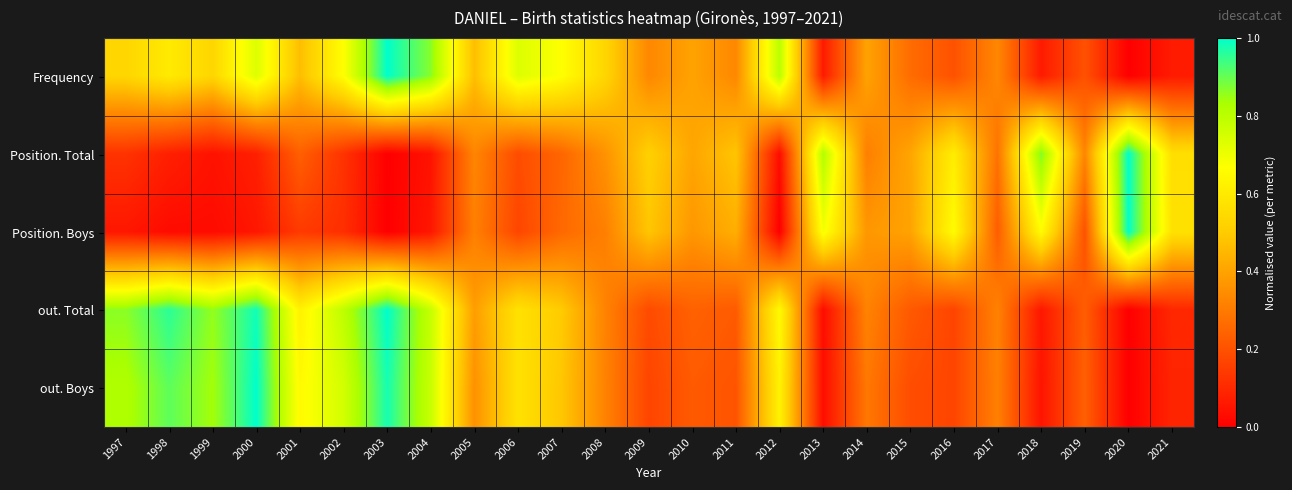

Reading left to right, extract all data points from this chart.

Frequency: 1997=0.5	1998=0.6	1999=0.5	2000=0.7	2001=0.5	2002=0.7	2003=1.0	2004=0.9	2005=0.5	2006=0.7	2007=0.7	2008=0.5	2009=0.3	2010=0.4	2011=0.3	2012=0.8	2013=0.1	2014=0.4	2015=0.3	2016=0.2	2017=0.3	2018=0.1	2019=0.2	2020=0.0	2021=0.1
Position. Total: 1997=0.1	1998=0.1	1999=0.0	2000=0.1	2001=0.2	2002=0.1	2003=0.0	2004=0.0	2005=0.3	2006=0.2	2007=0.2	2008=0.4	2009=0.5	2010=0.4	2011=0.5	2012=0.0	2013=0.8	2014=0.3	2015=0.4	2016=0.6	2017=0.3	2018=0.9	2019=0.3	2020=1.0	2021=0.6
Position. Boys: 1997=0.1	1998=0.0	1999=0.0	2000=0.1	2001=0.1	2002=0.1	2003=0.0	2004=0.1	2005=0.3	2006=0.2	2007=0.3	2008=0.3	2009=0.5	2010=0.4	2011=0.4	2012=0.0	2013=0.7	2014=0.4	2015=0.4	2016=0.7	2017=0.2	2018=0.7	2019=0.2	2020=1.0	2021=0.6
out. Total: 1997=0.9	1998=1.0	1999=0.9	2000=1.0	2001=0.6	2002=0.8	2003=1.0	2004=0.8	2005=0.4	2006=0.6	2007=0.5	2008=0.3	2009=0.2	2010=0.2	2011=0.2	2012=0.7	2013=0.0	2014=0.3	2015=0.2	2016=0.2	2017=0.3	2018=0.1	2019=0.2	2020=0.0	2021=0.1
out. Boys: 1997=0.8	1998=0.9	1999=0.8	2000=1.0	2001=0.7	2002=0.8	2003=1.0	2004=0.8	2005=0.4	2006=0.6	2007=0.5	2008=0.3	2009=0.2	2010=0.2	2011=0.2	2012=0.6	2013=0.0	2014=0.3	2015=0.2	2016=0.2	2017=0.3	2018=0.1	2019=0.2	2020=0.0	2021=0.1